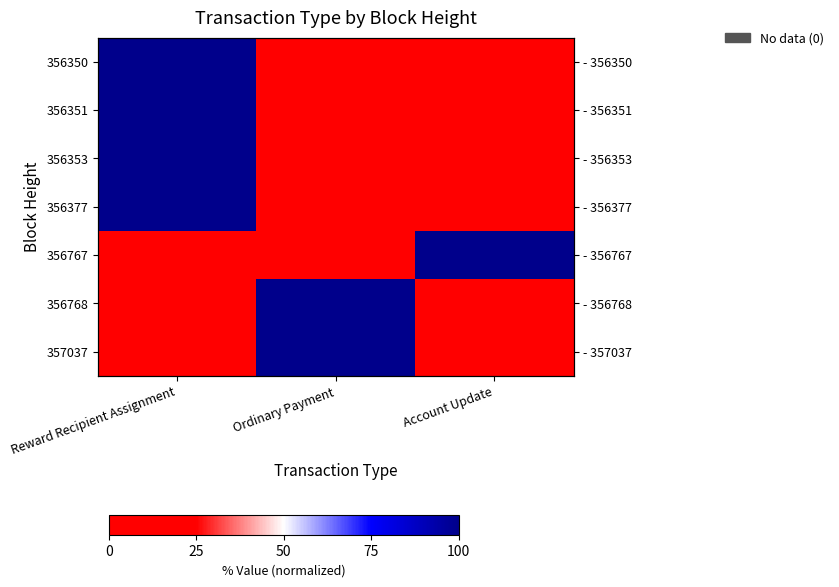

List the series in order of their peak value, highest first.

356350, 356351, 356768, 356353, 356377, 356767, 357037